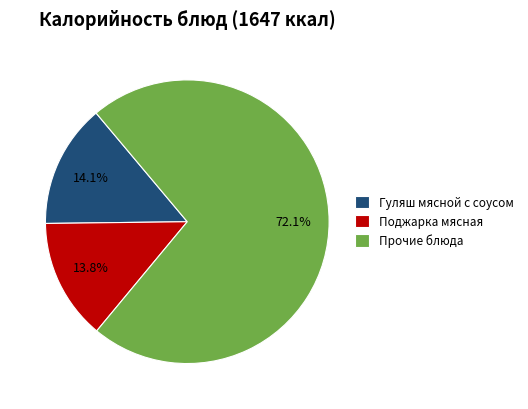

Which category has the biggest portion of the pie?

Прочие блюда